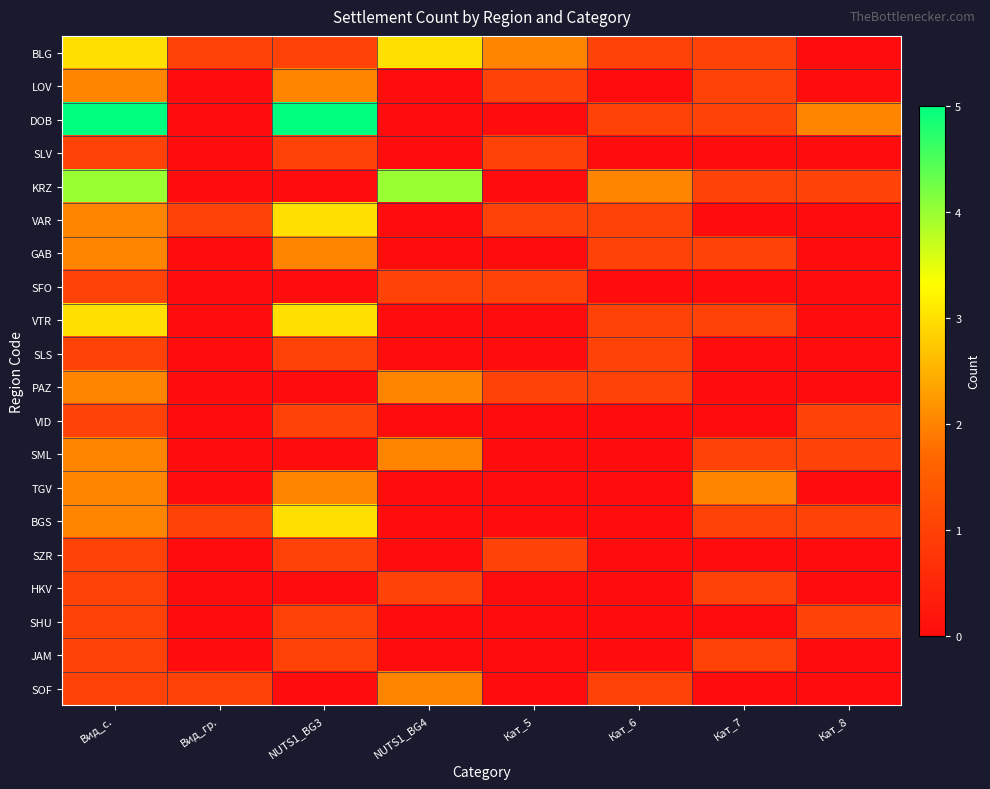

What is the total value across all series at Кат_8?

7